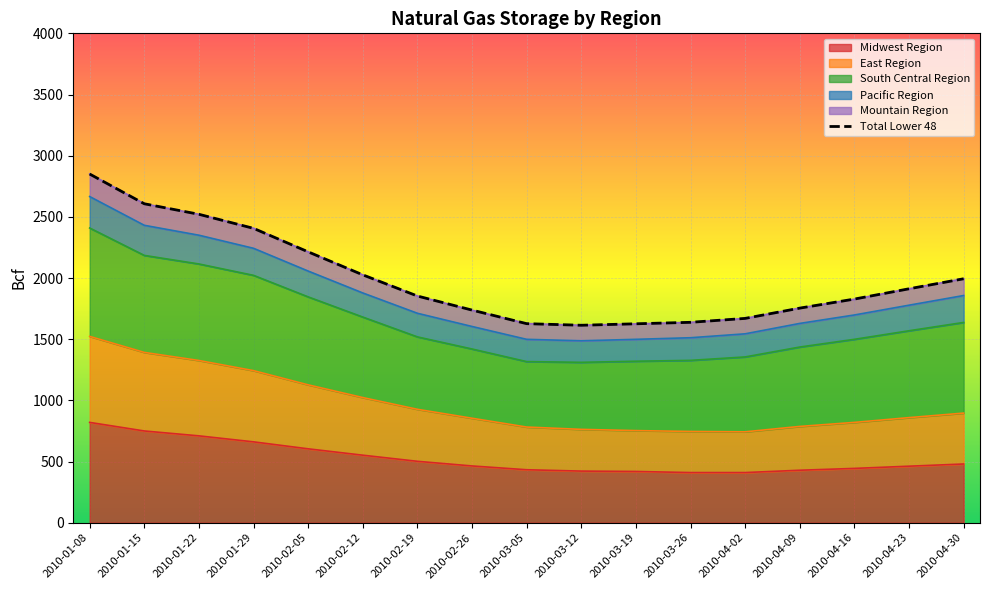

What is the value of the Midwest Region point at the 5th from the left?

604